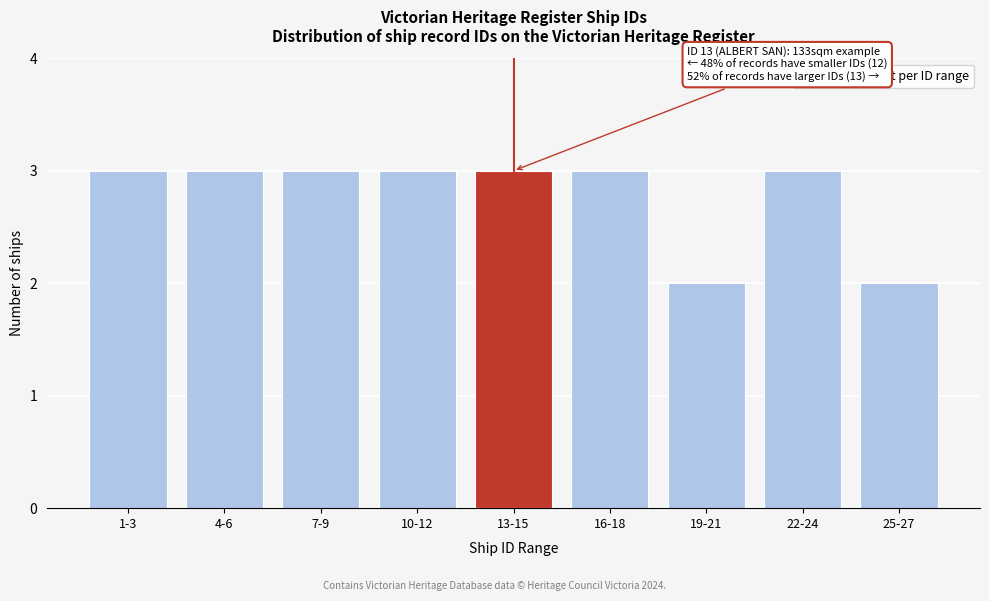

Reading left to right, list all the values displayed in this chart.

3	3	3	3	3	3	2	3	2